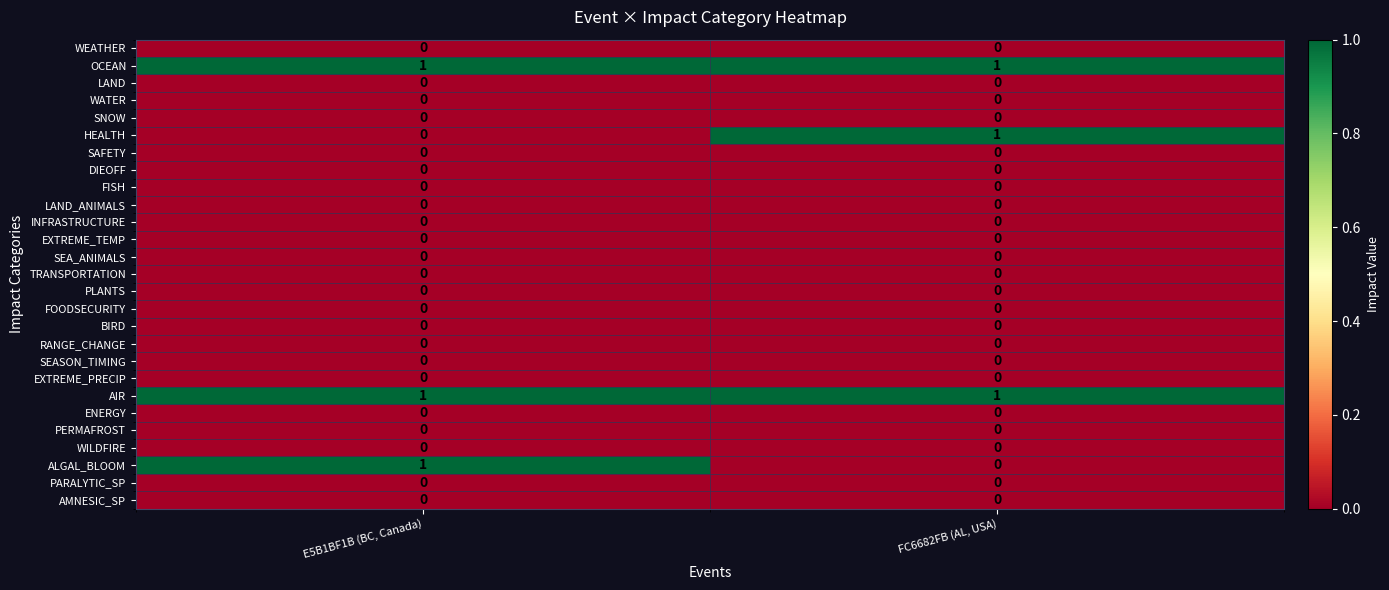

The value of TRANSPORTATION at E5B1BF1B (BC, Canada) is 0. True or false?

True